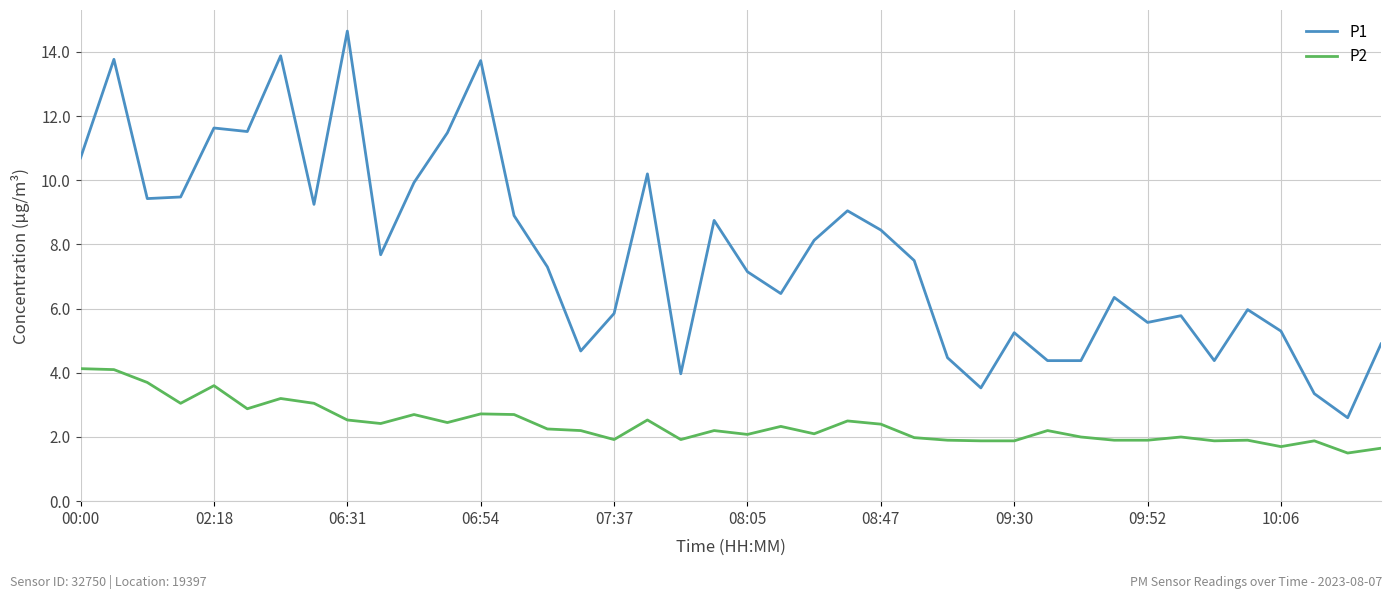

True or false: P2 and P1 cross at least once.

False